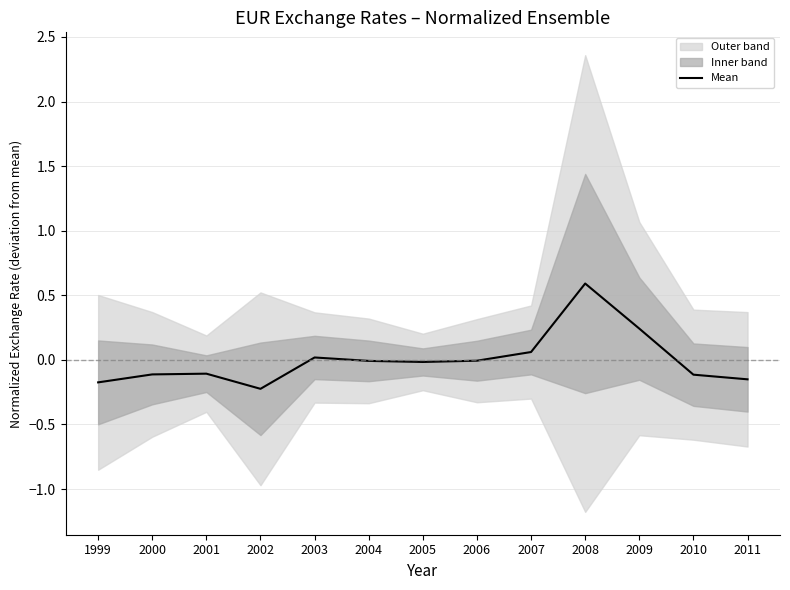

How many values are below 0?

9